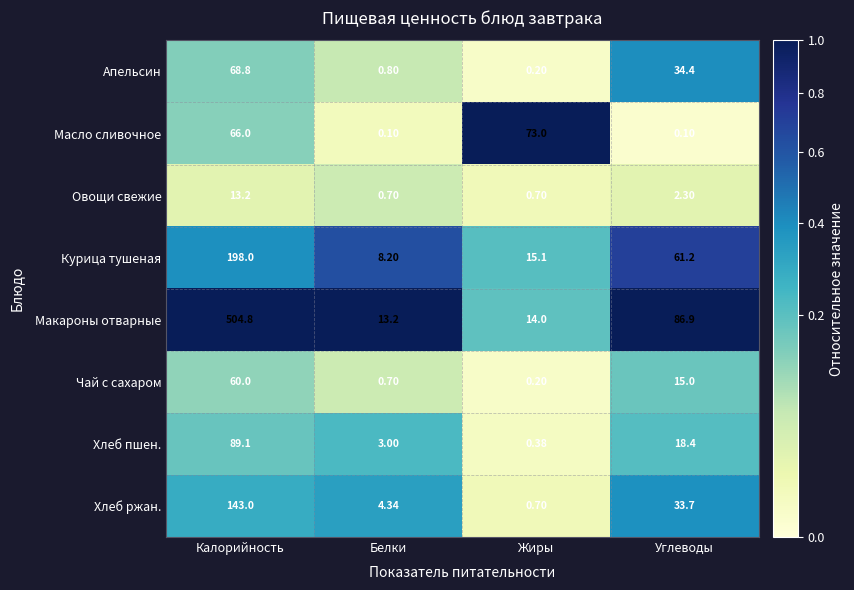

At how many categories does at least one series exceed 0?

4